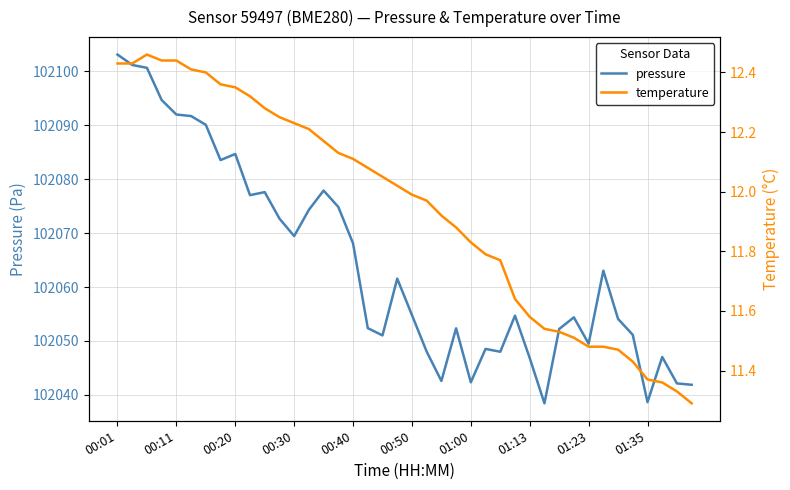

What is the average value of the temperature series?

11.9